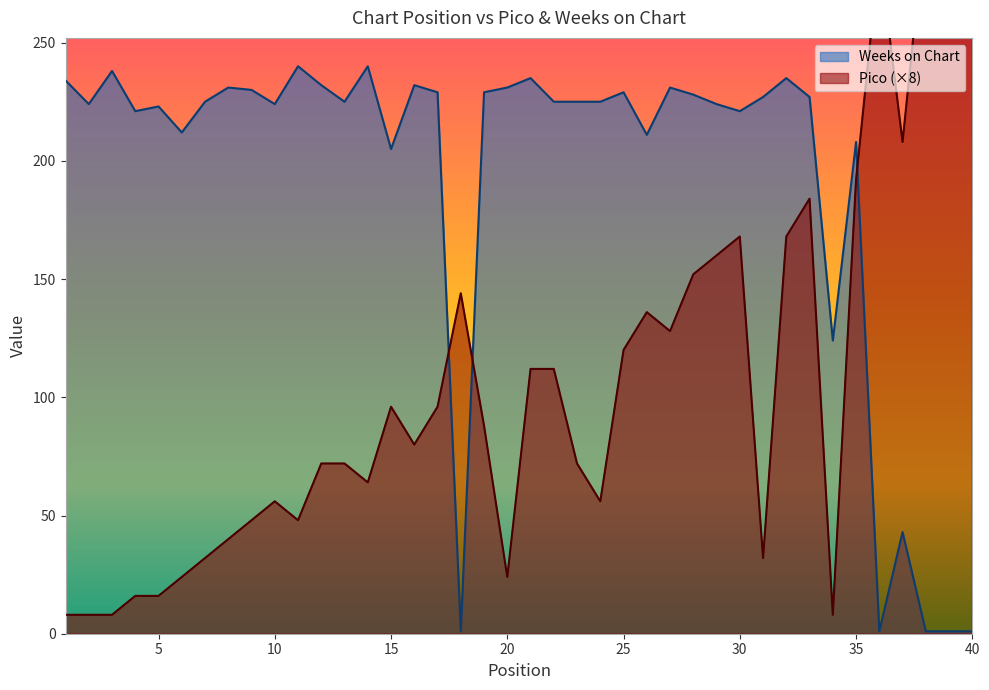

At how many categories does at least one series exceed 301?

3